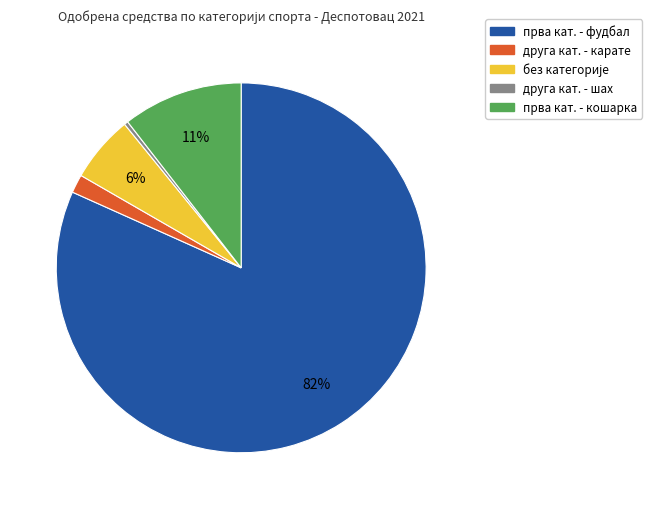

To the nearest percent, what is the average slice percentage?

20%